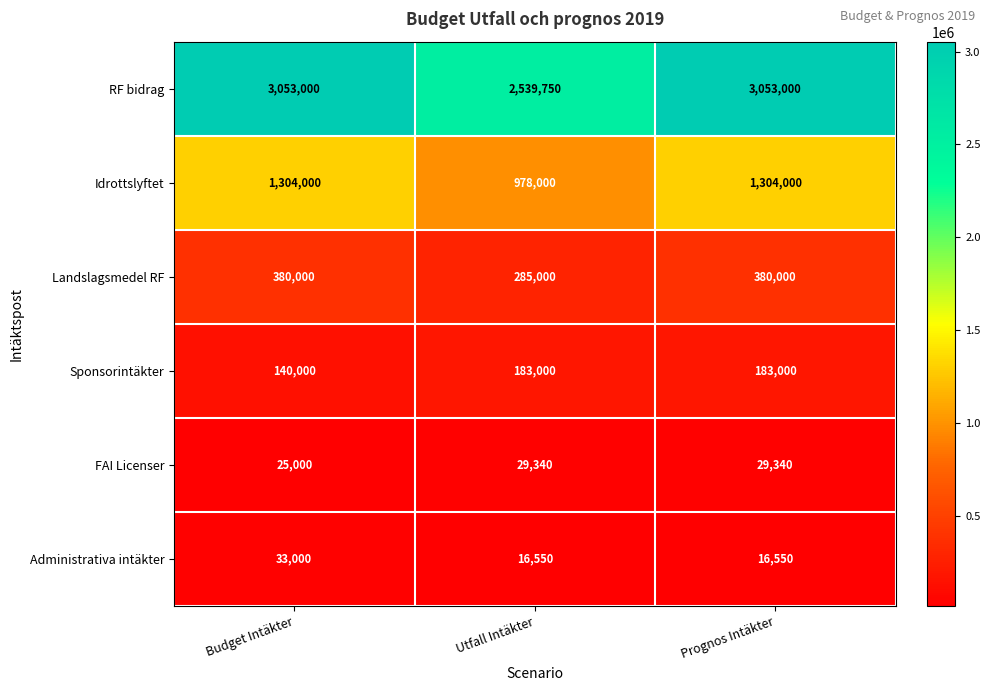

How many series are shown in this chart?

6